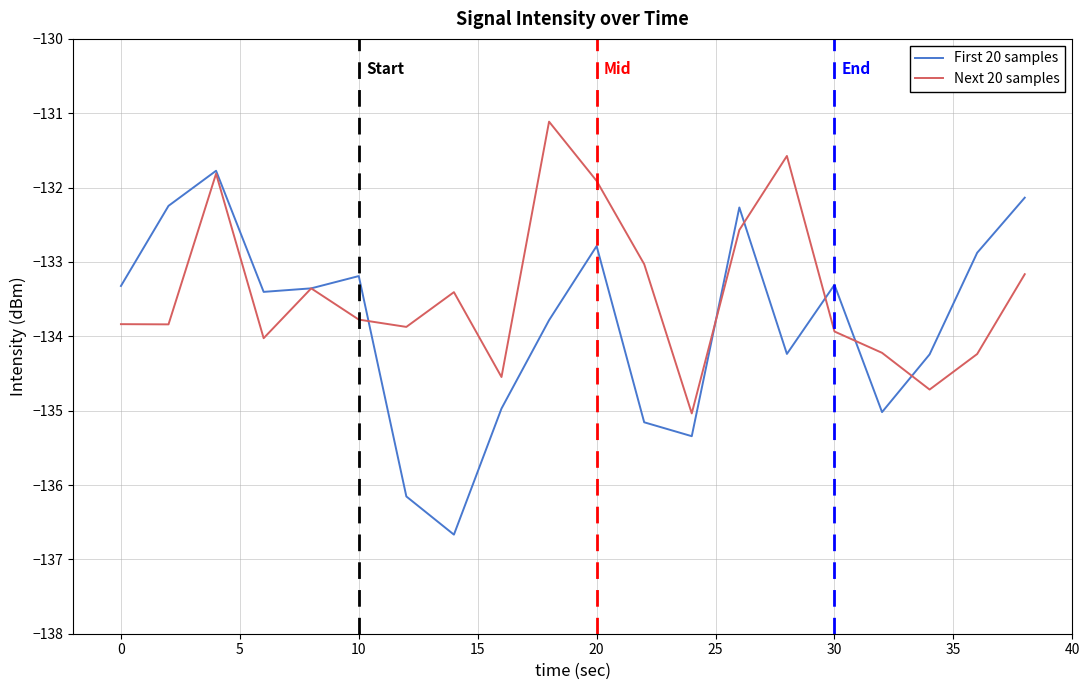

What is the highest value of the First 20 samples series?

-131.8